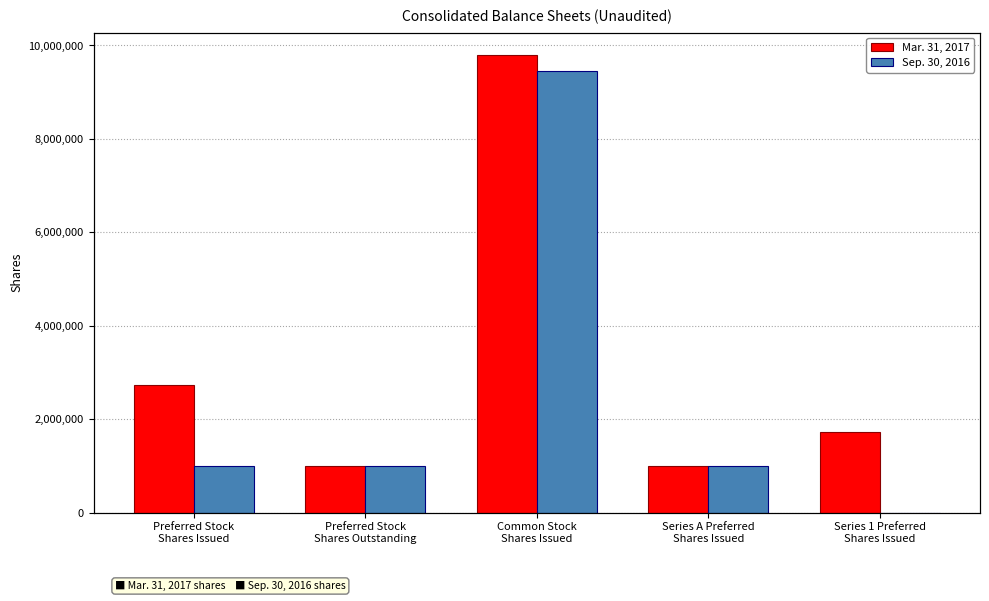

What are all the series names shown in the legend?

Mar. 31, 2017, Sep. 30, 2016